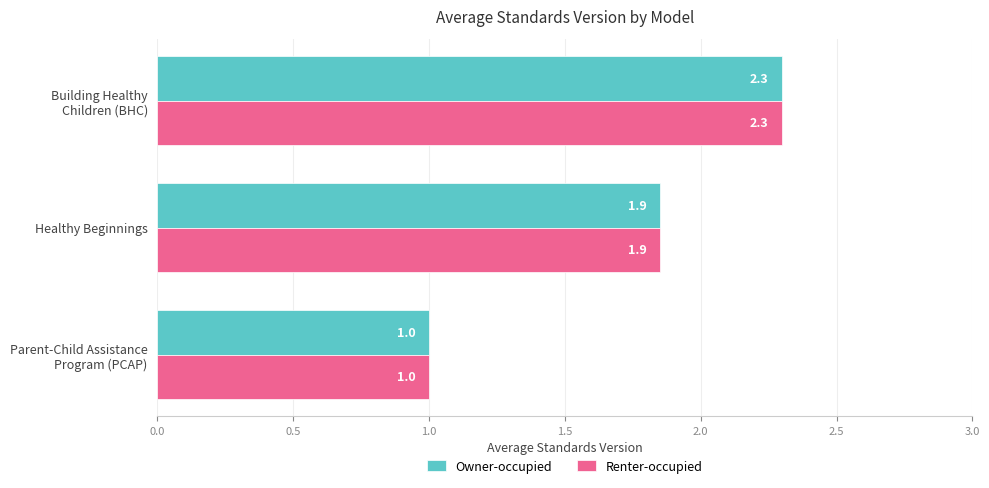

What is the minimum value for Renter-occupied?

1.0